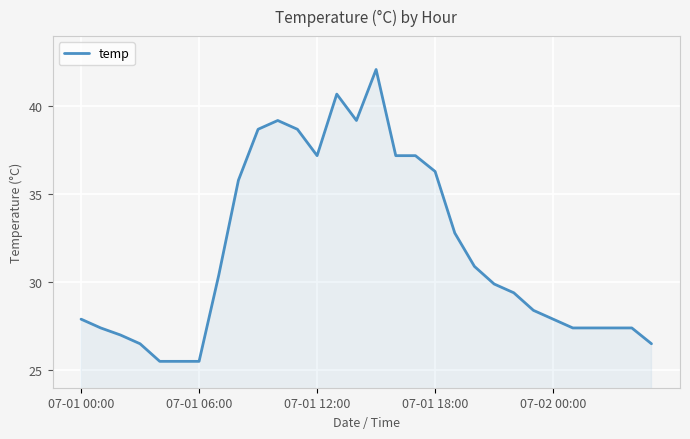

What is the minimum value shown in the chart?

25.5